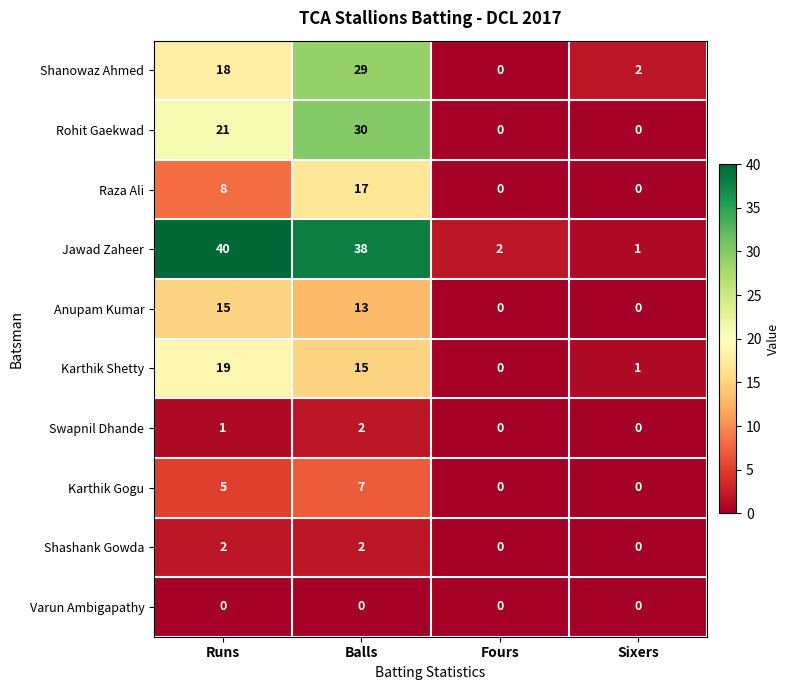

Count the Karthik Gogu values in the range 0 to 7.

4